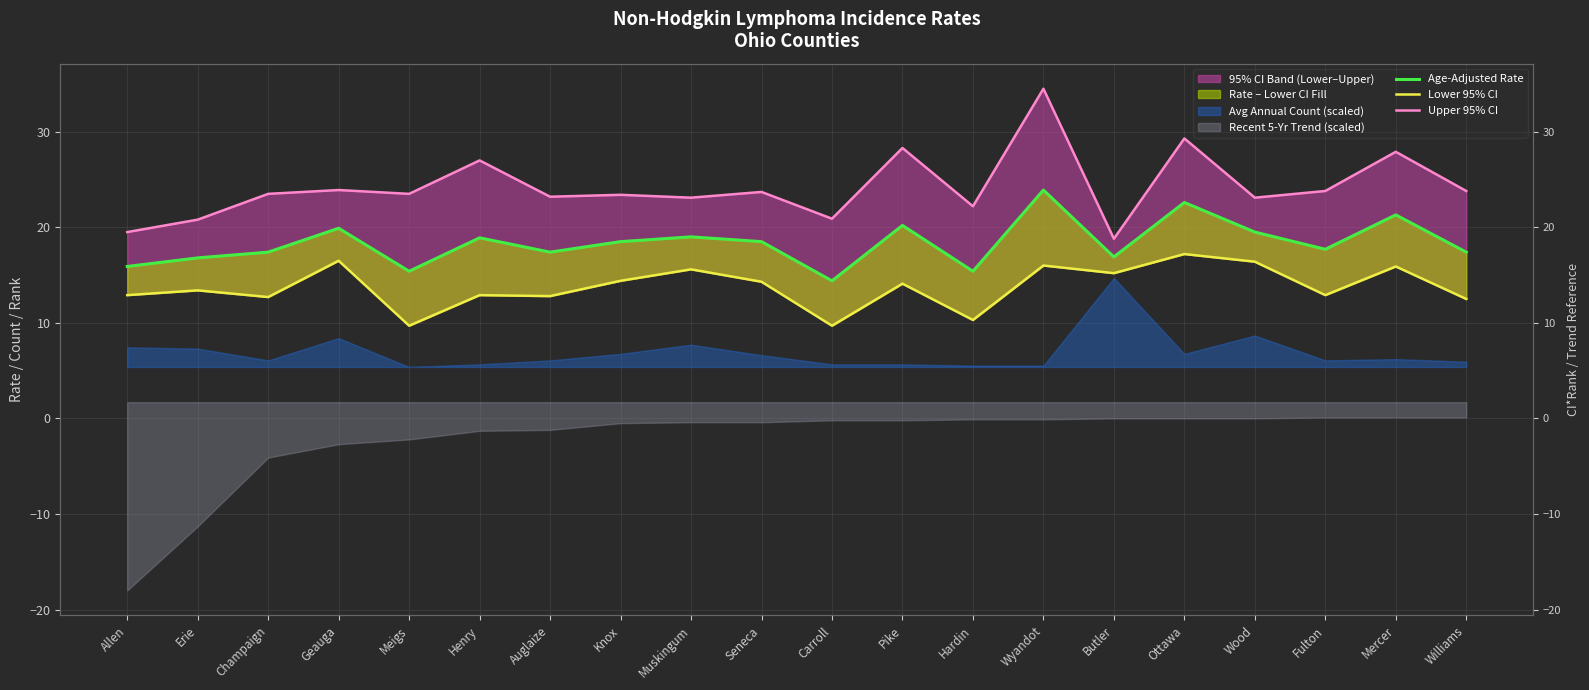

At Geauga, list the series in order from smallest to largest.

Lower 95% CI, Age-Adjusted Rate, Upper 95% CI